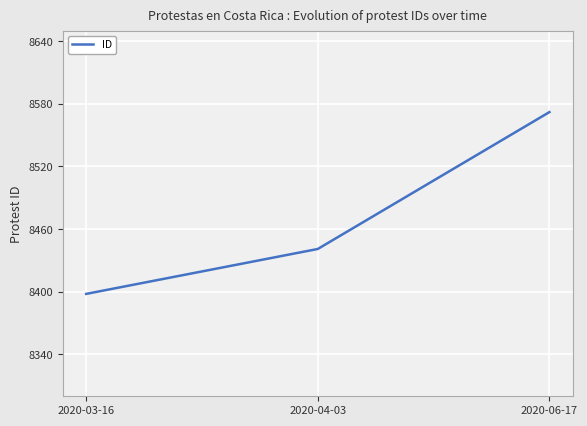

How many distinct data groups are displayed?

1